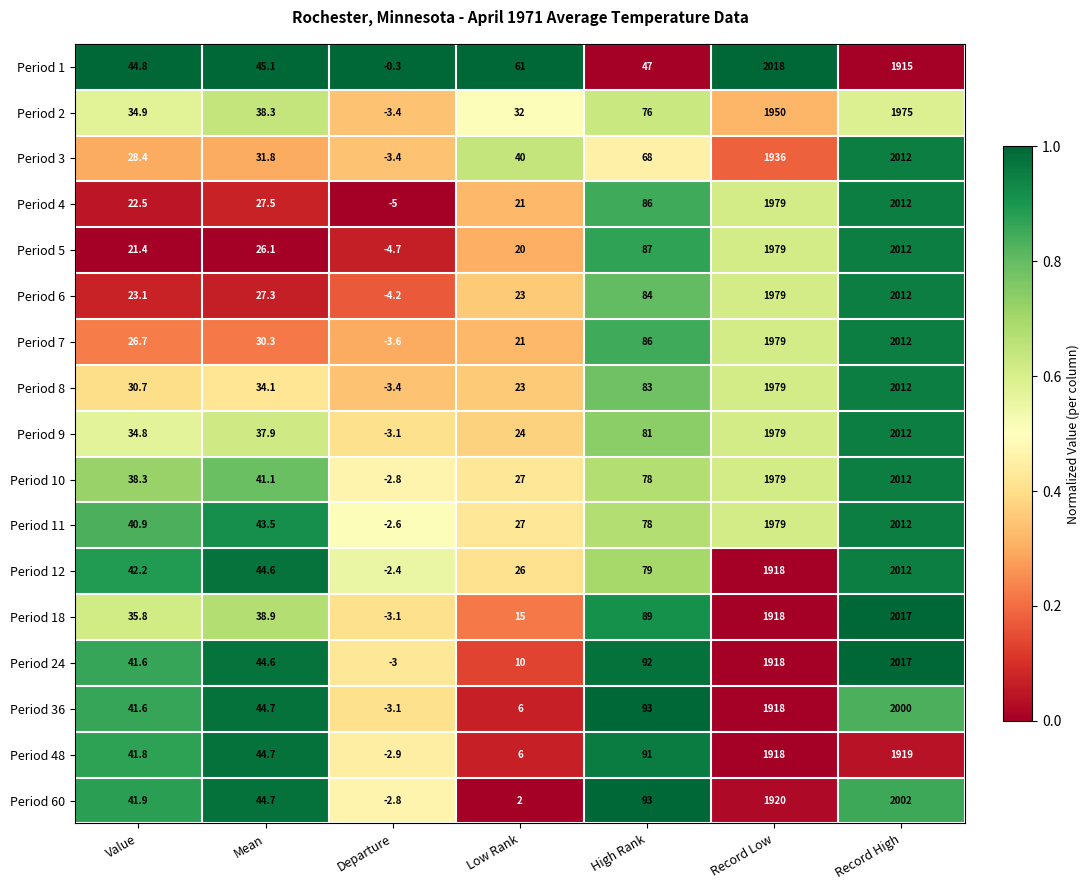

At which category is the sum across all series the highest?

Record High